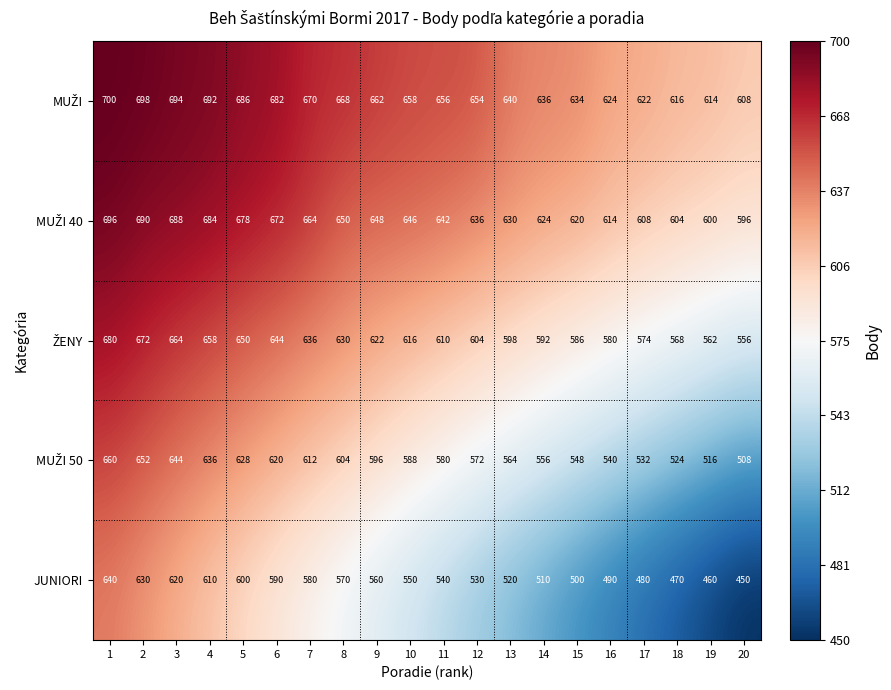

At how many categories does at least one series exceed 499?

20